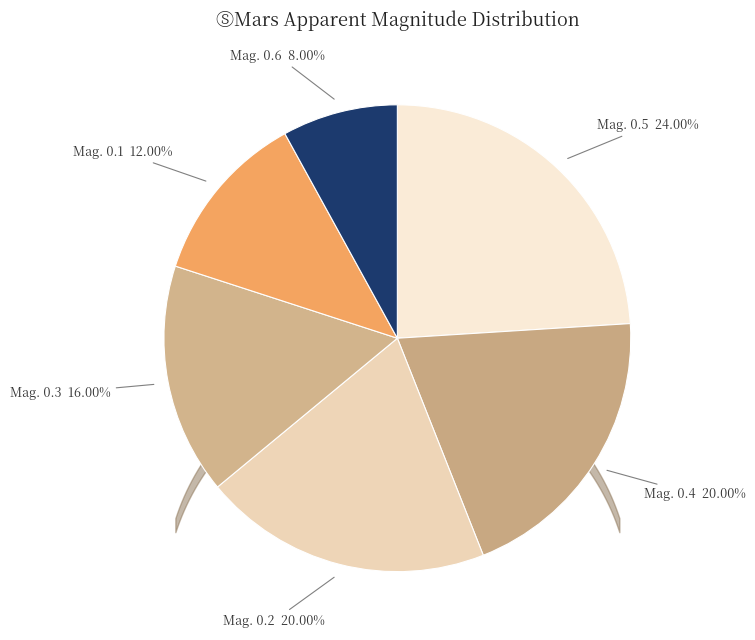

Count the number of slices in the pie.

6